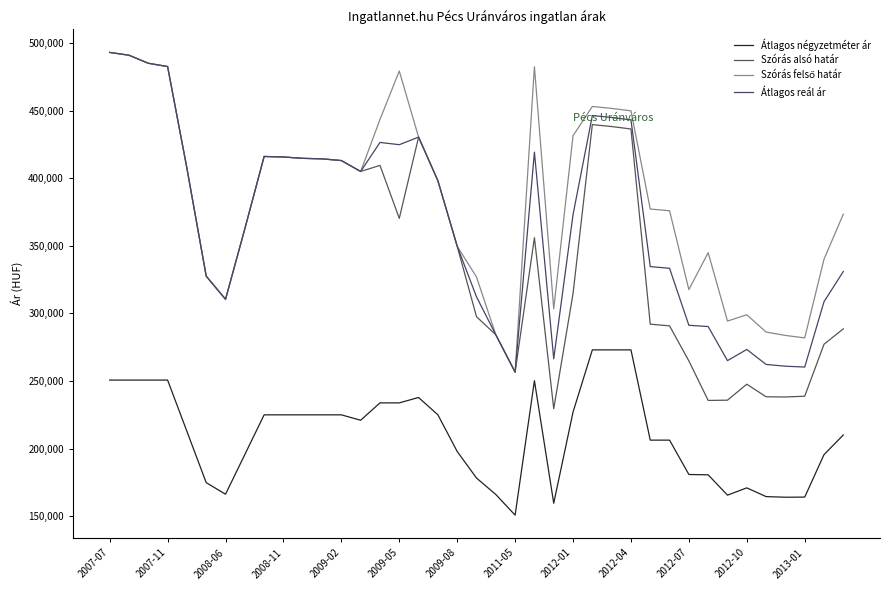

At how many categories does at least one series exceed 176300?

39